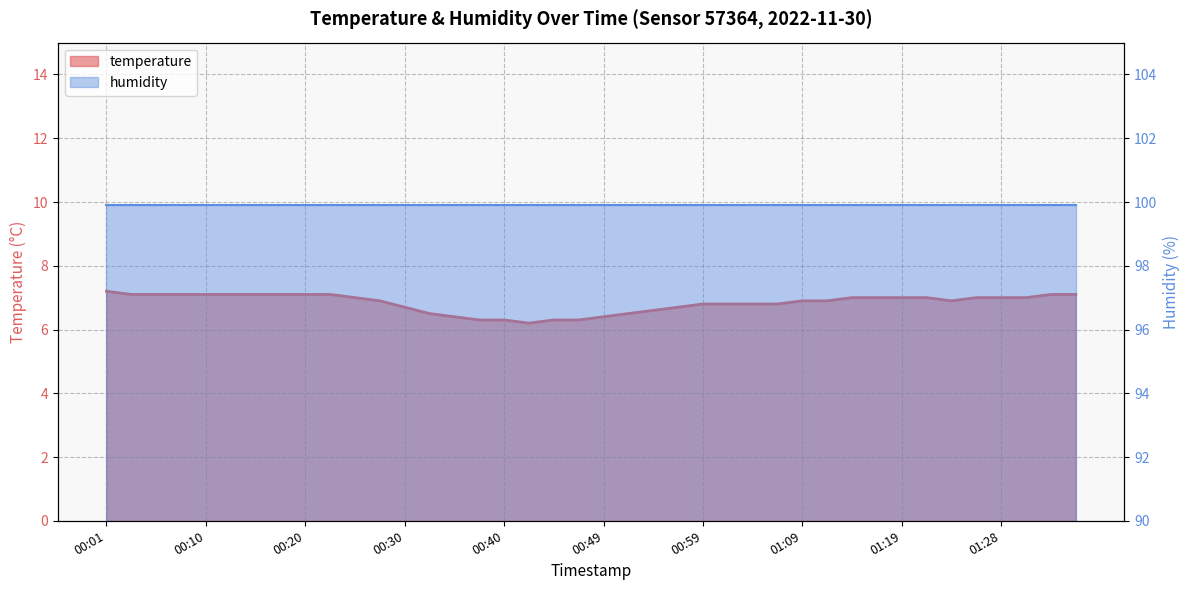

Rank the categories by value from lowest to highest.

00:42, 00:37, 00:40, 00:45, 00:47, 00:35, 00:49, 00:32, 00:52, 00:54, 00:30, 00:57, 00:59, 01:02, 01:04, 01:06, 00:28, 01:09, 01:11, 01:23, 00:25, 01:14, 01:16, 01:19, 01:21, 01:26, 01:28, 01:31, 00:03, 00:06, 00:08, 00:10, 00:13, 00:15, 00:18, 00:20, 00:23, 01:33, 01:36, 00:01